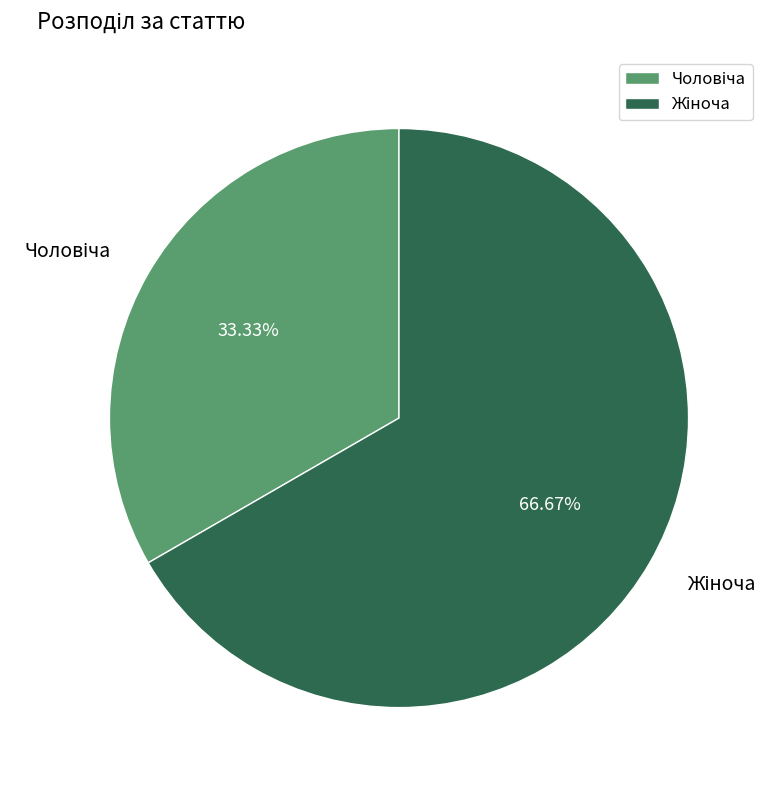

Is there any slice that represents more than half of the pie?

Yes